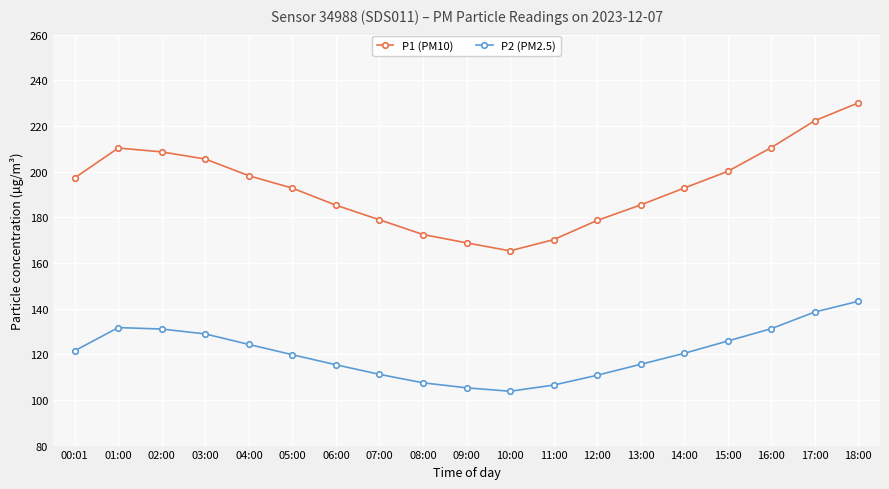

Between 05:00 and 17:00, which series saw the biggest shift?

P1 (PM10)